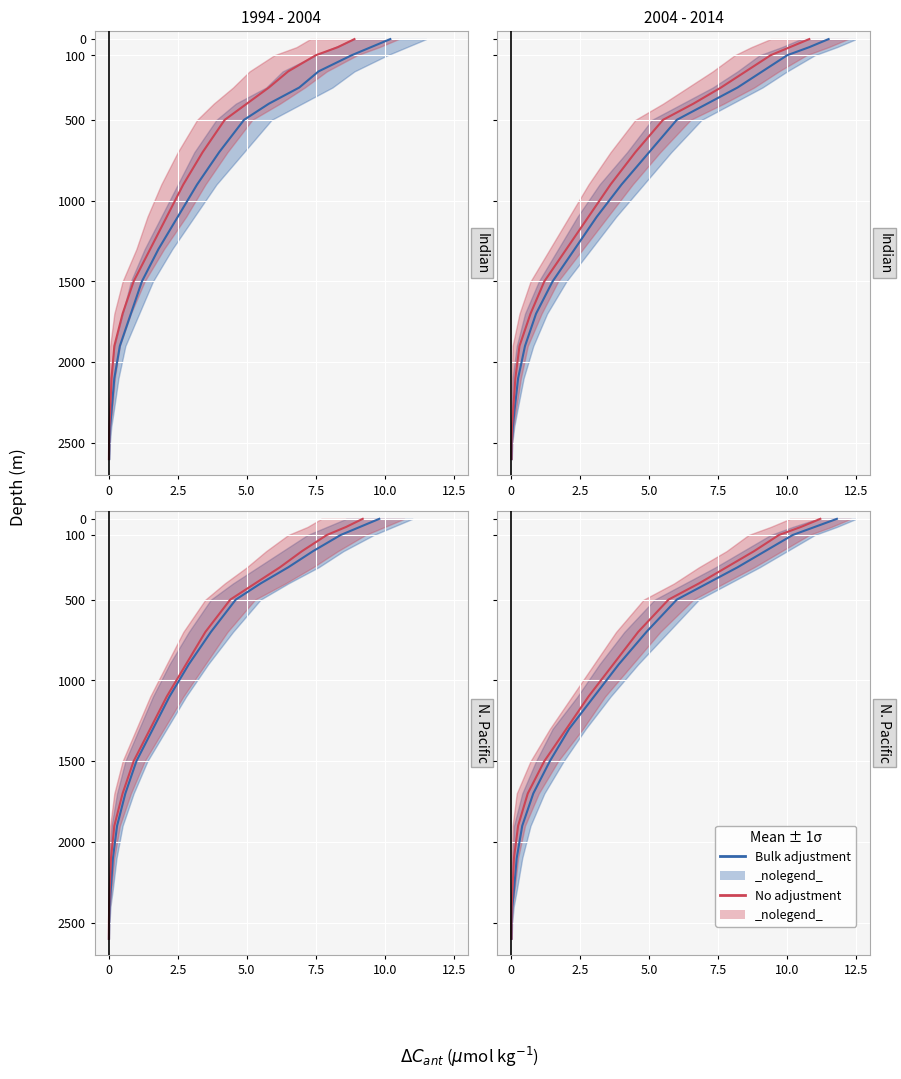

Is it true that Bulk adjustment equals 500 at 6?

True